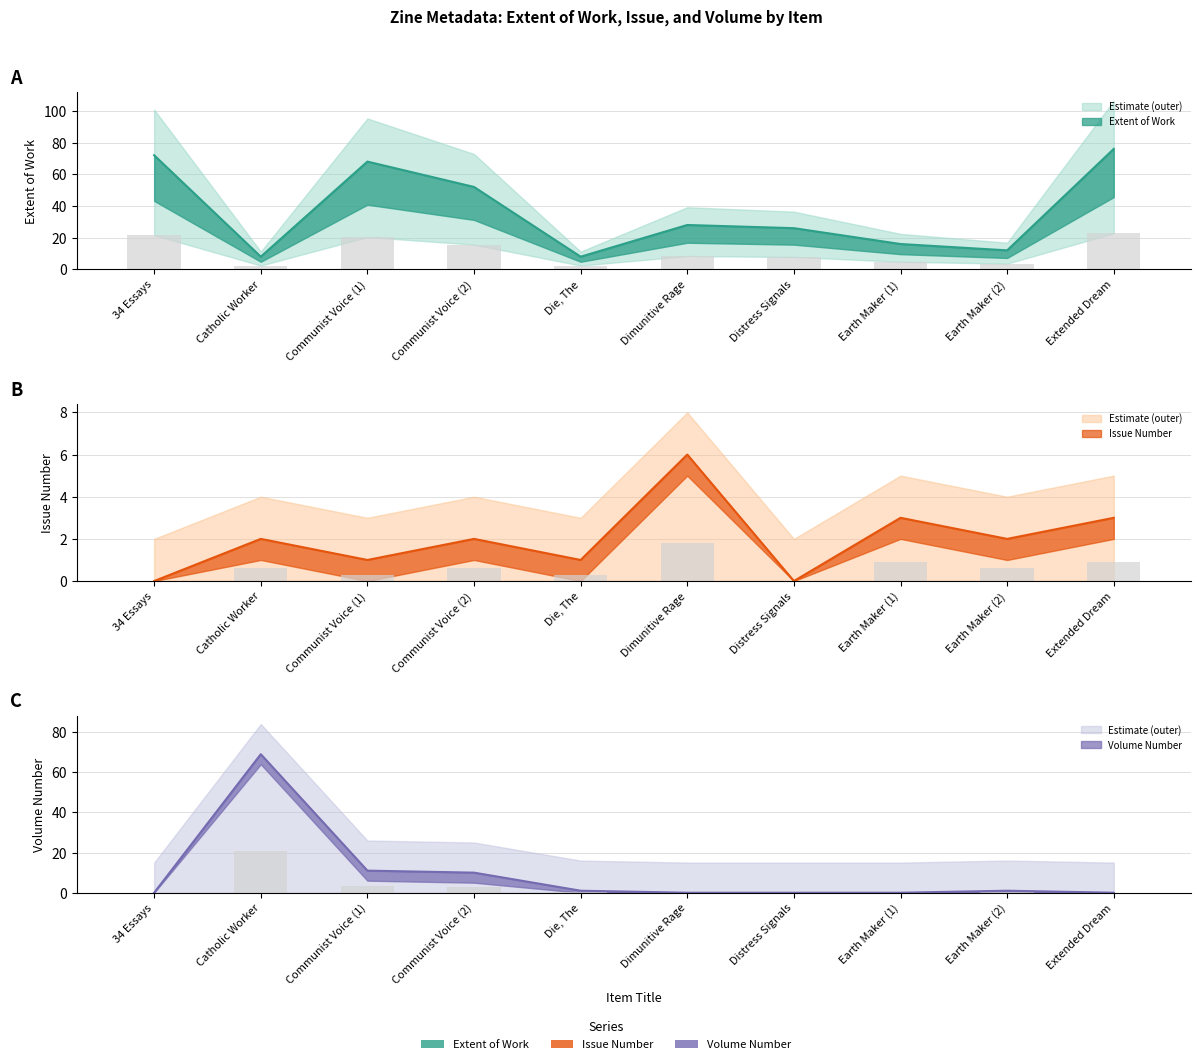

The Issue series shows 0.9 at Extended Dream. True or false?

False